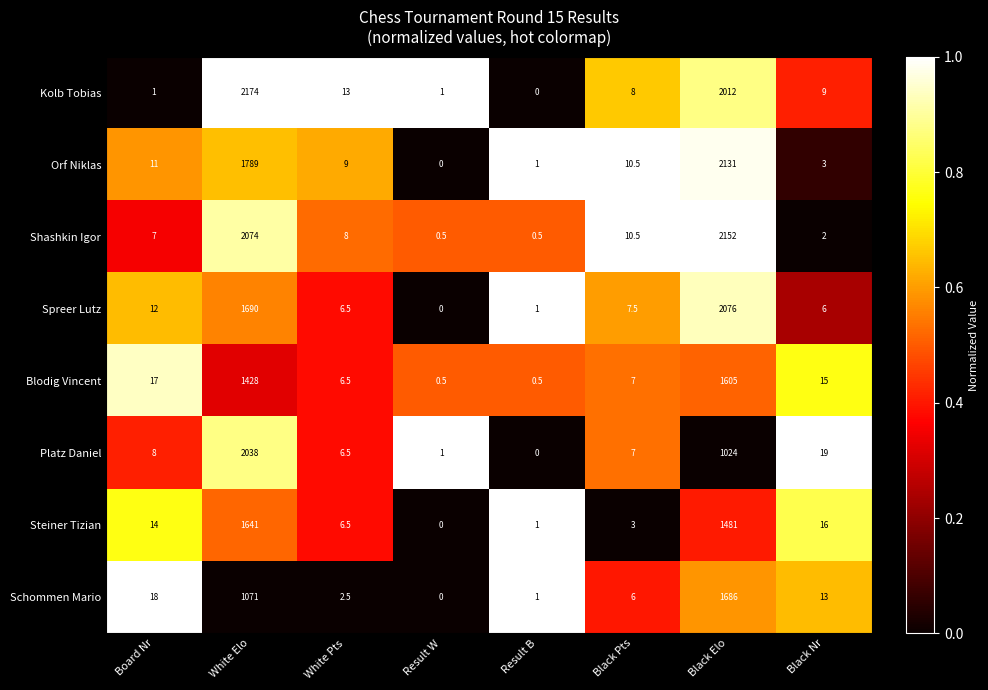

The value of Platz Daniel at Black Nr is 6.4. True or false?

False